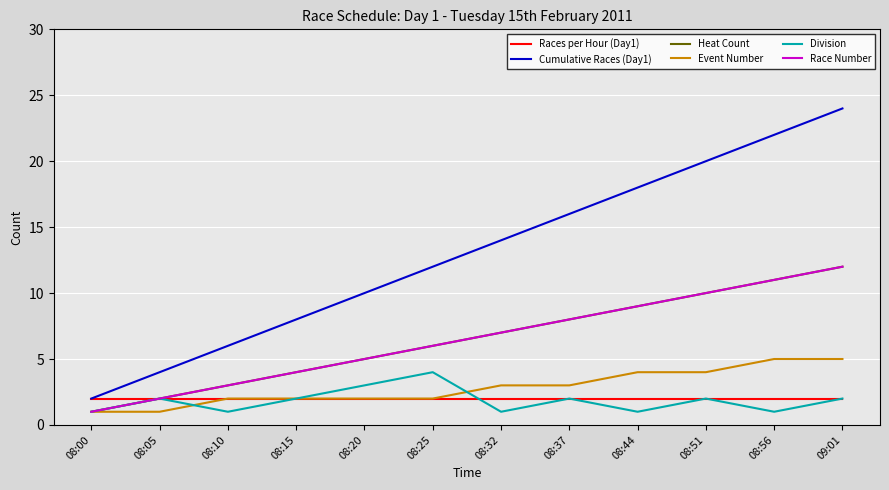

Does the chart display data point markers on the line(s)?

No